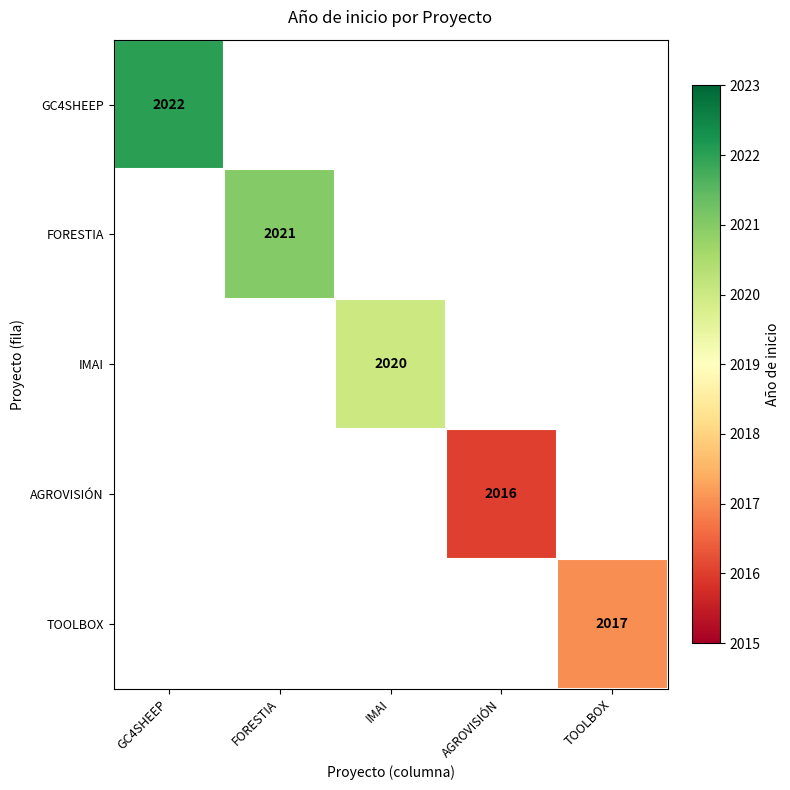

The IMAI series shows 2662 at IMAI. True or false?

False